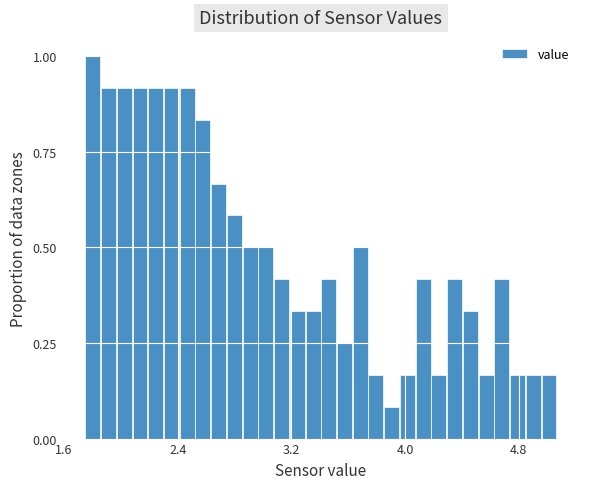

Read against the x-axis, roughly where is the centre of the tallest bar?

1.8